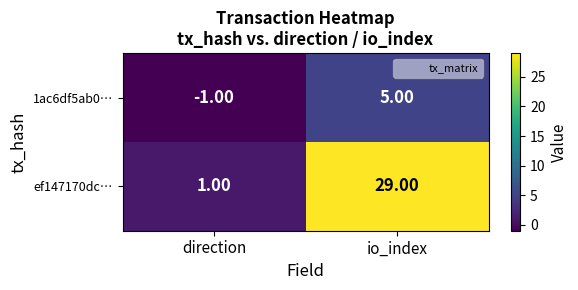

Where is 1ac6df5ab0… nearest to the value 2?

direction